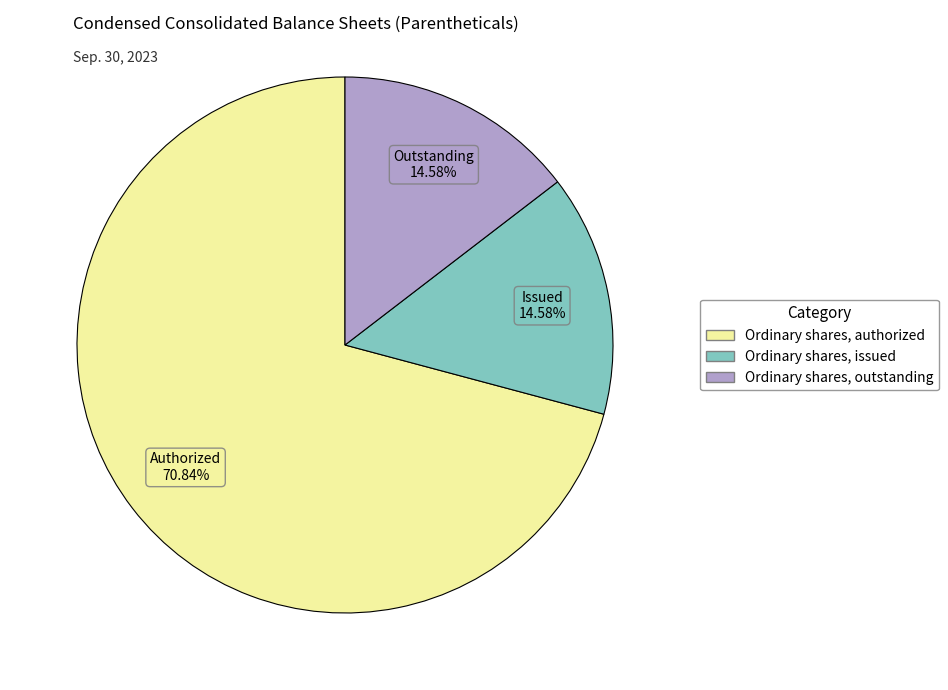

Is there any slice that represents more than half of the pie?

Yes